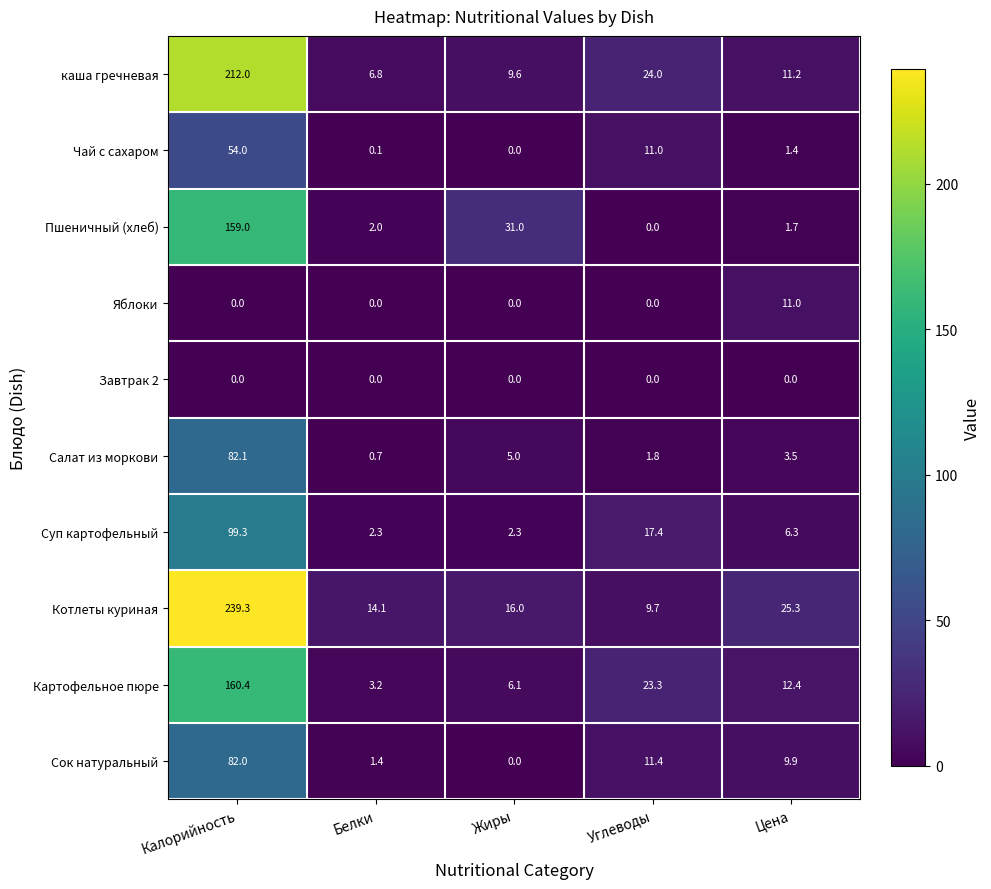

What is the total value across all series at Белки?

30.6